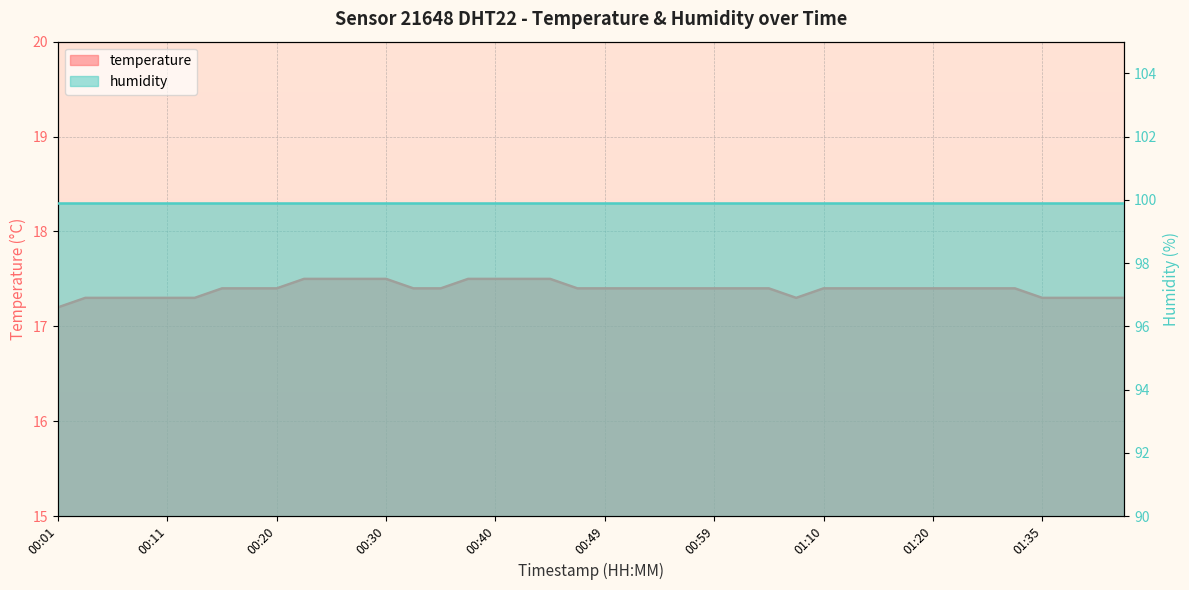

Does the chart display data point markers on the line(s)?

No